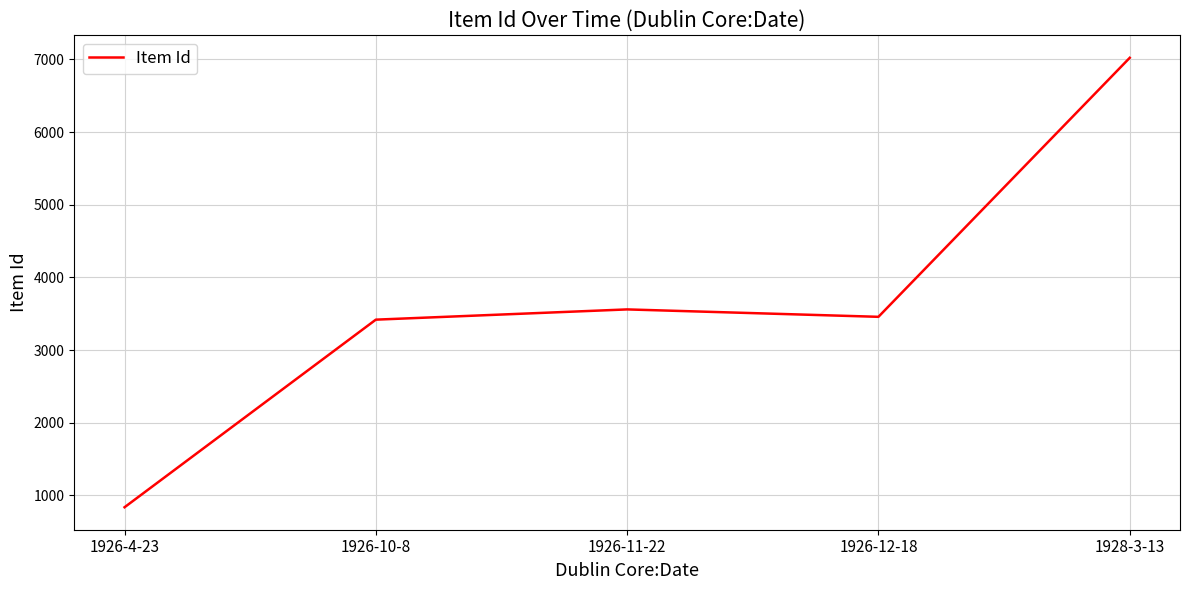

True or false: the data has more than 2 interior local peaks.

False